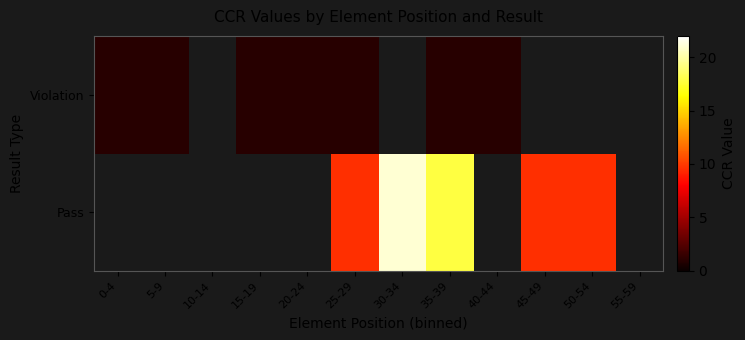

Which category has the lowest value across all series?

0-4